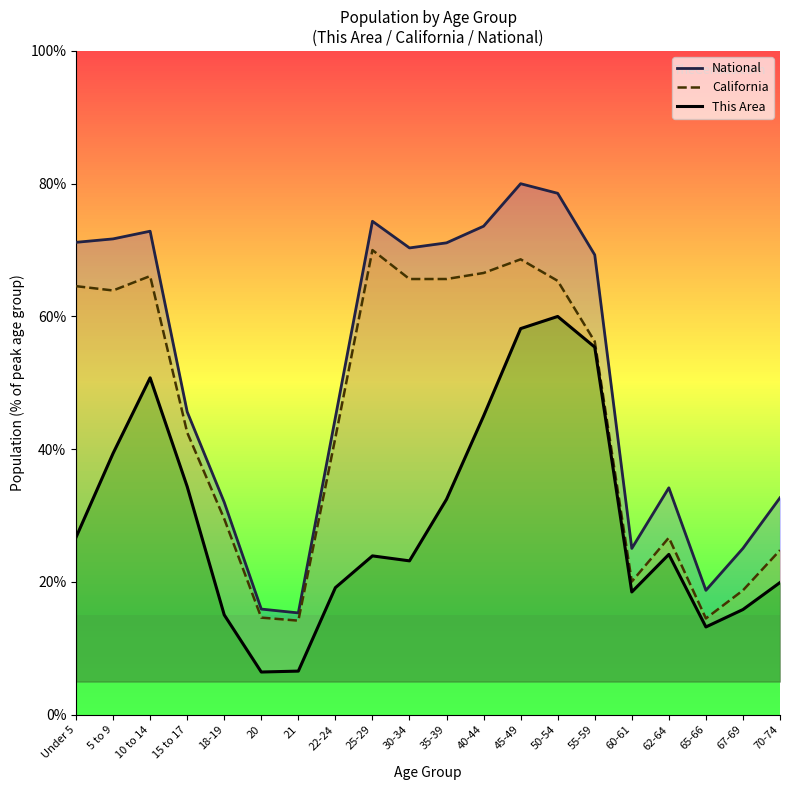

True or false: California has more than 0 interior local peaks.

True